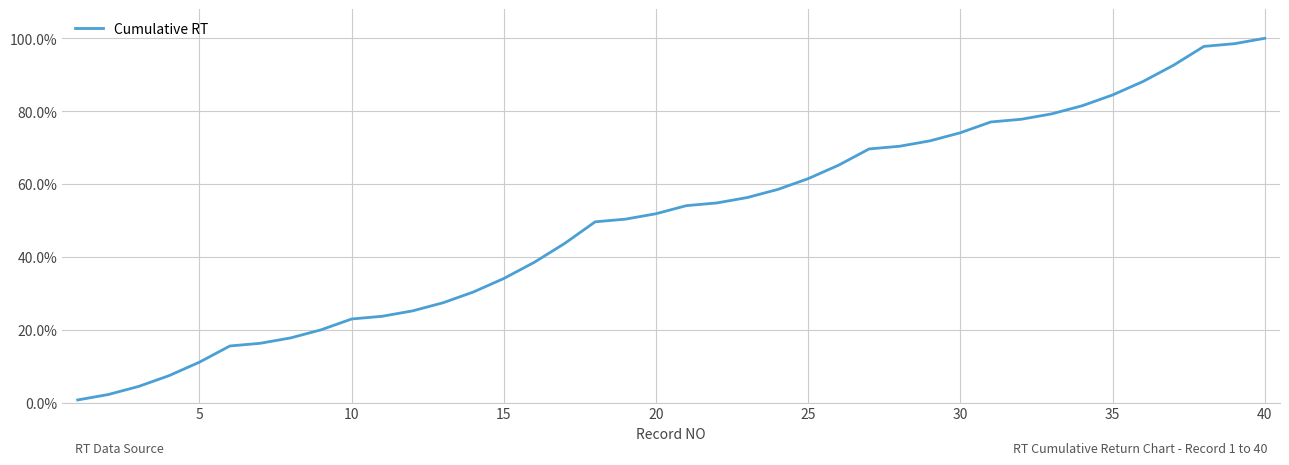

Does the chart display data point markers on the line(s)?

No